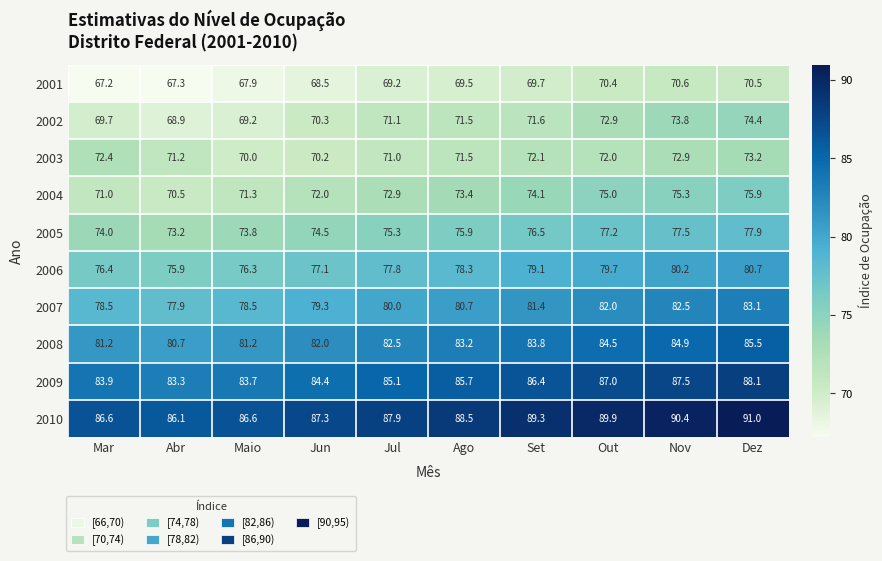

Which series has the widest spread of values?

2002